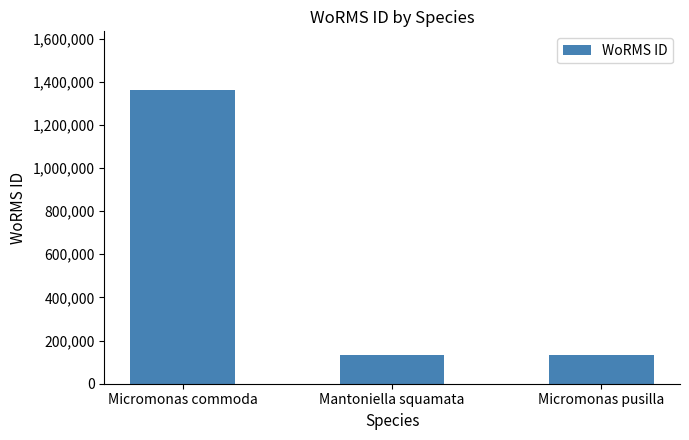

What is the maximum value shown in the chart?

1361174